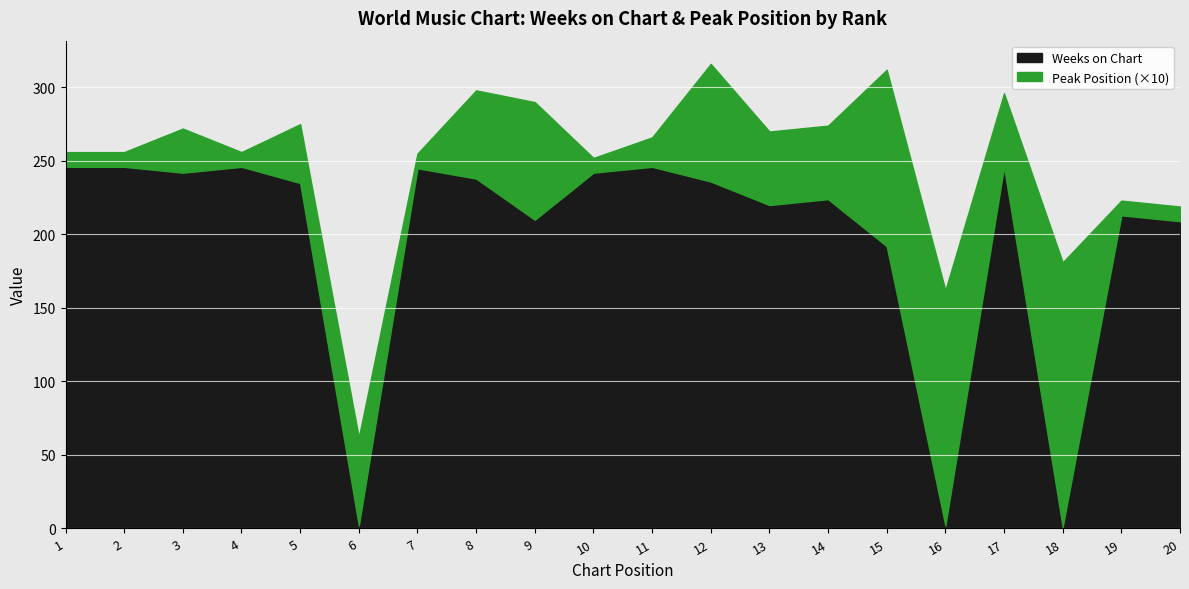

Which has a higher value, 15 or 16?

15